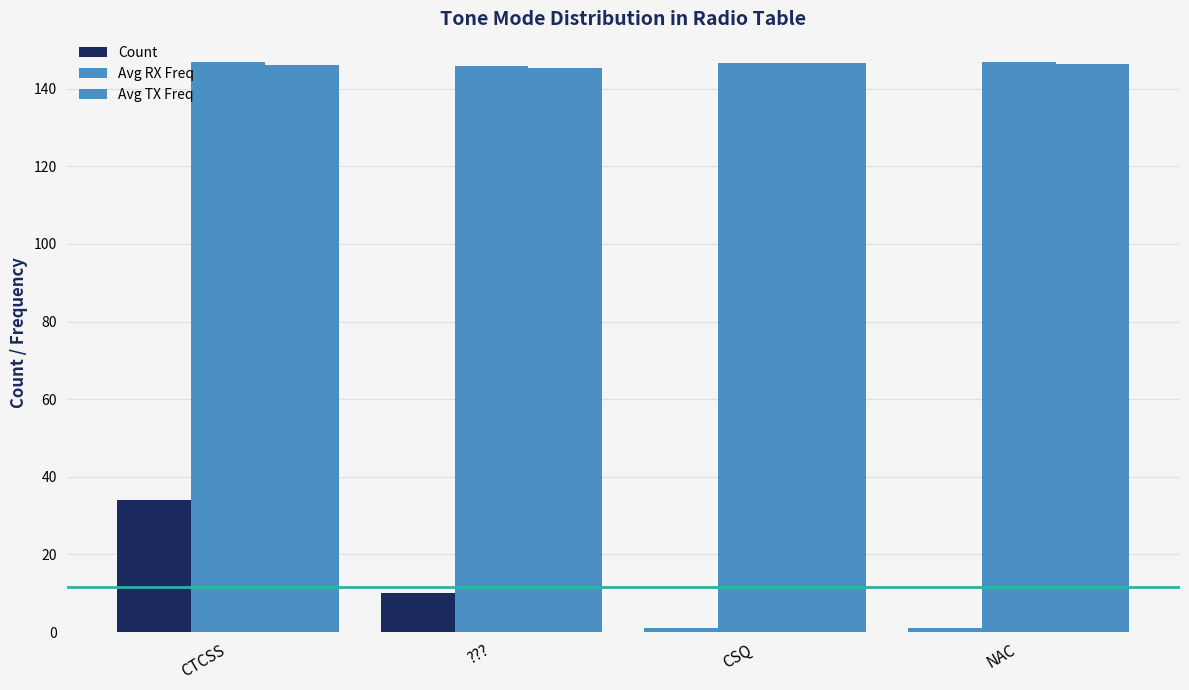

Reading left to right, list all the values displayed in this chart.

Count: CTCSS=34.0	???=10.0	CSQ=1.0	NAC=1.0
Avg RX Freq: CTCSS=146.8	???=145.9	CSQ=146.5	NAC=146.9
Avg TX Freq: CTCSS=146.2	???=145.3	CSQ=146.5	NAC=146.3